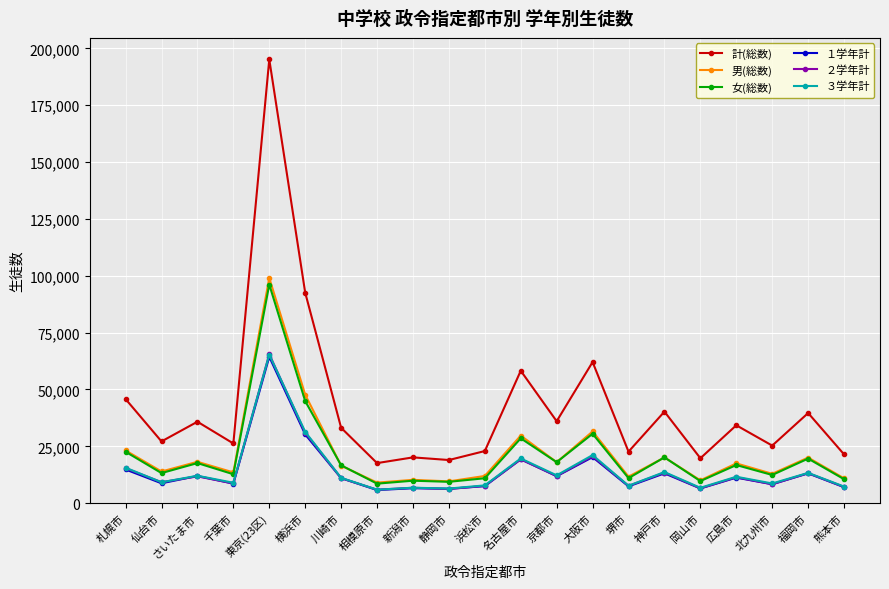

The value of 女(総数) at 東京(23区) is 59417. True or false?

False